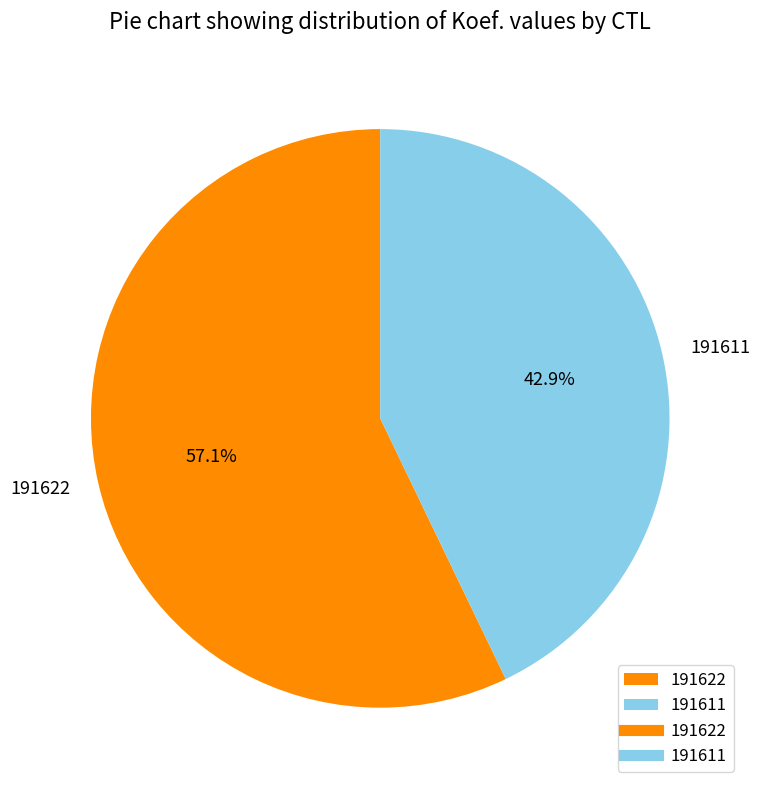

Does any single category account for the majority?

Yes